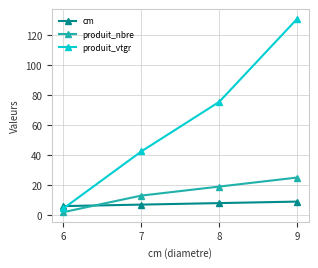

How many lines are shown in the chart?

3